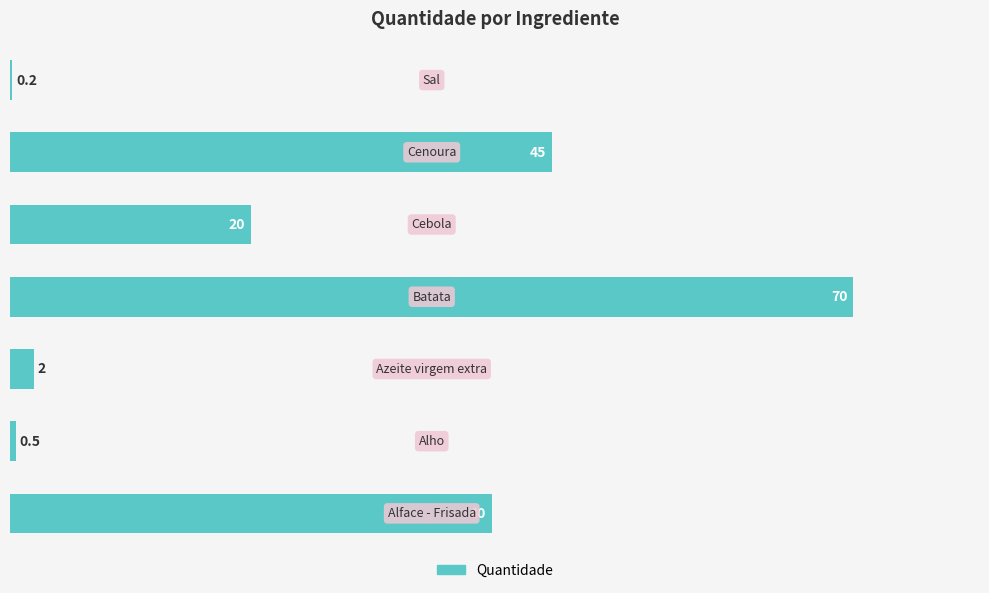

How many distinct data groups are displayed?

1